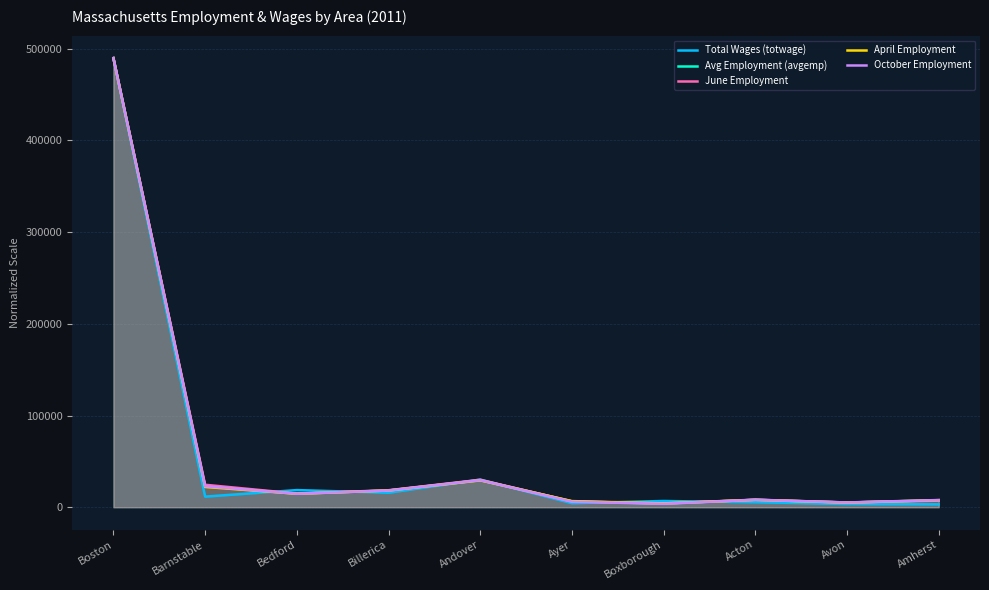

Reading left to right, transcribe all the data shown in this chart.

Total Wages (totwage): Boston=489693.0	Barnstable=11555.0	Bedford=18686.5	Billerica=15784.0	Andover=30151.1	Ayer=4399.4	Boxborough=6793.8	Acton=5469.2	Avon=3489.7	Amherst=3127.2
Avg Employment (avgemp): Boston=489693.0	Barnstable=22965.0	Bedford=14827.0	Billerica=18309.0	Andover=29595.0	Ayer=6342.0	Boxborough=3979.0	Acton=8117.0	Avon=5099.0	Amherst=7572.0
June Employment: Boston=489693.0	Barnstable=24493.8	Bedford=14907.3	Billerica=18529.3	Andover=29907.4	Ayer=6368.7	Boxborough=4127.1	Acton=8234.1	Avon=5168.0	Amherst=7157.2
April Employment: Boston=489693.0	Barnstable=22114.9	Bedford=14710.5	Billerica=18199.0	Andover=29278.5	Ayer=6675.8	Boxborough=4208.0	Acton=8009.6	Avon=5026.9	Amherst=7709.5
October Employment: Boston=489693.0	Barnstable=22899.4	Bedford=14651.4	Billerica=18188.6	Andover=29475.2	Ayer=5978.8	Boxborough=3748.1	Acton=8117.9	Avon=5186.6	Amherst=7836.1